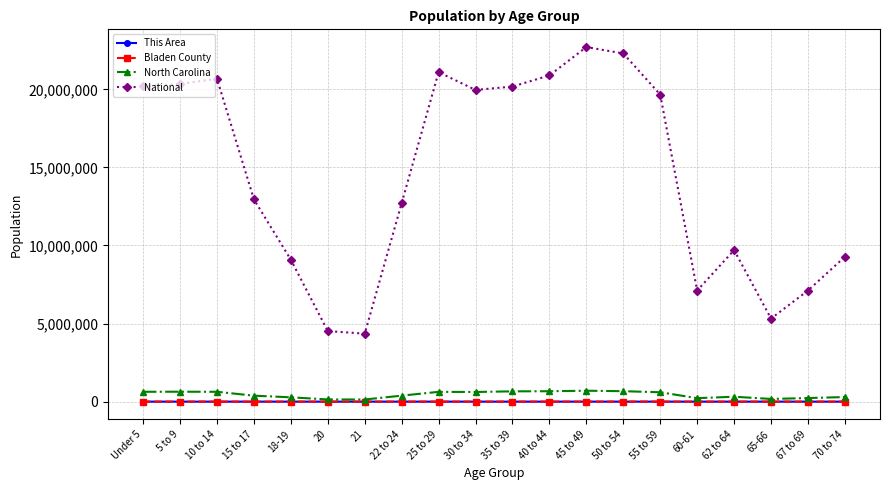

The value of North Carolina at 5 to 9 is 635945. True or false?

True